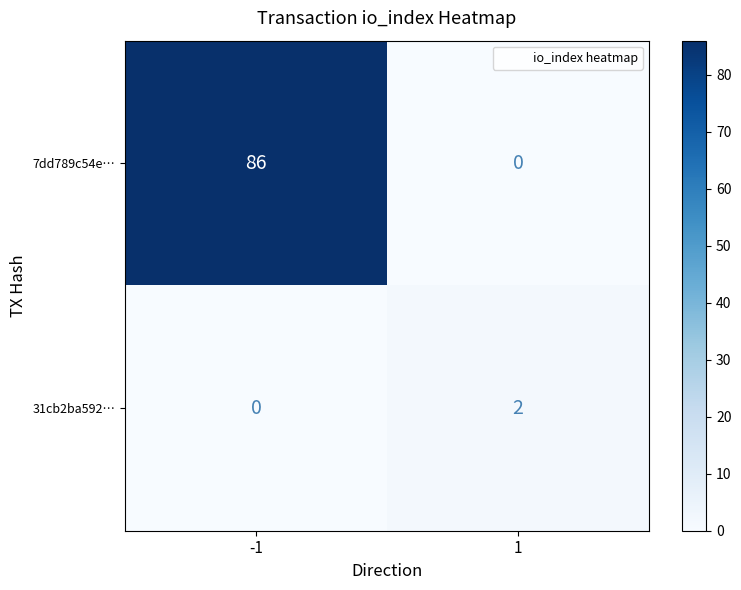

Rank the series by their average value, from highest to lowest.

7dd789c54e…, 31cb2ba592…